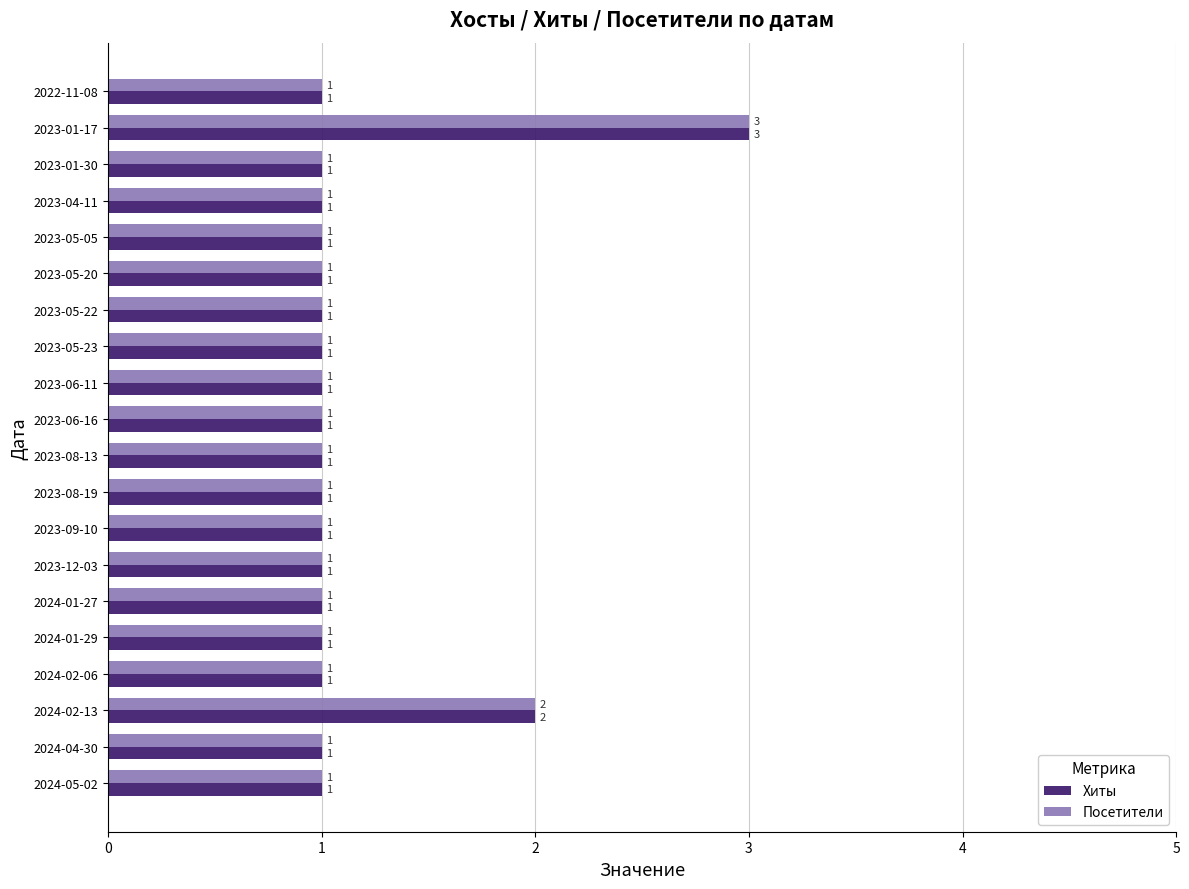

What is the difference between the maximum and second lowest values in the Хиты series?

2